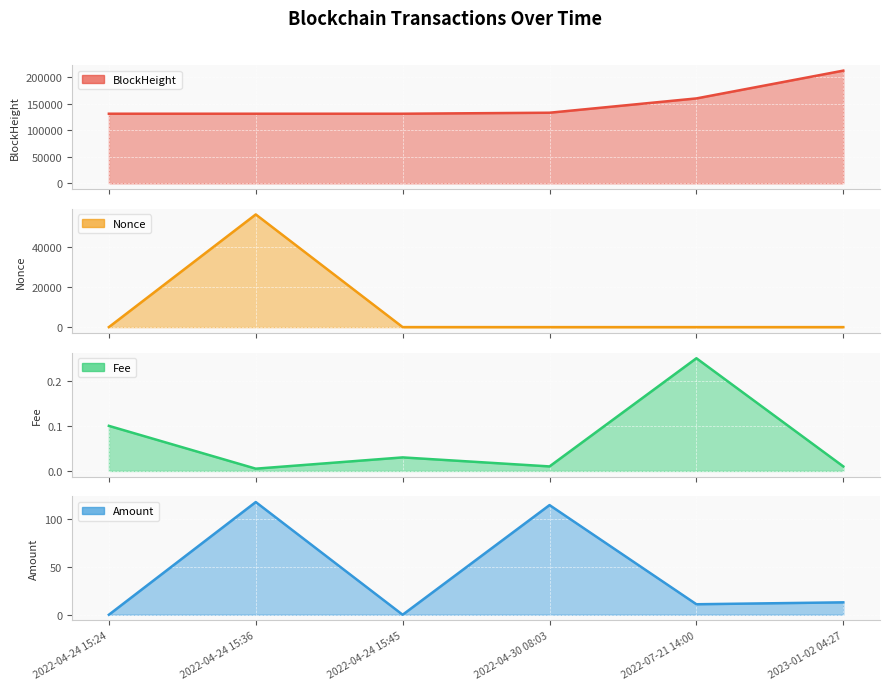

List the series in order of their peak value, lowest first.

Fee, Amount, Nonce, BlockHeight